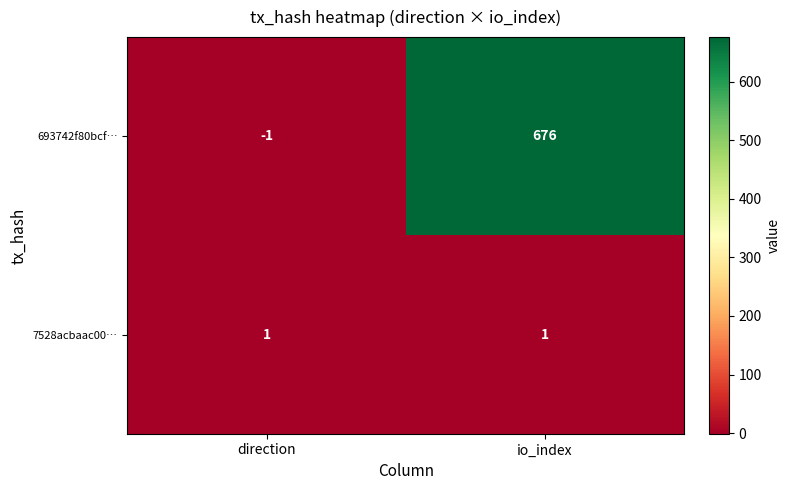

Which series has the largest range (max minus min)?

693742f80bcf…